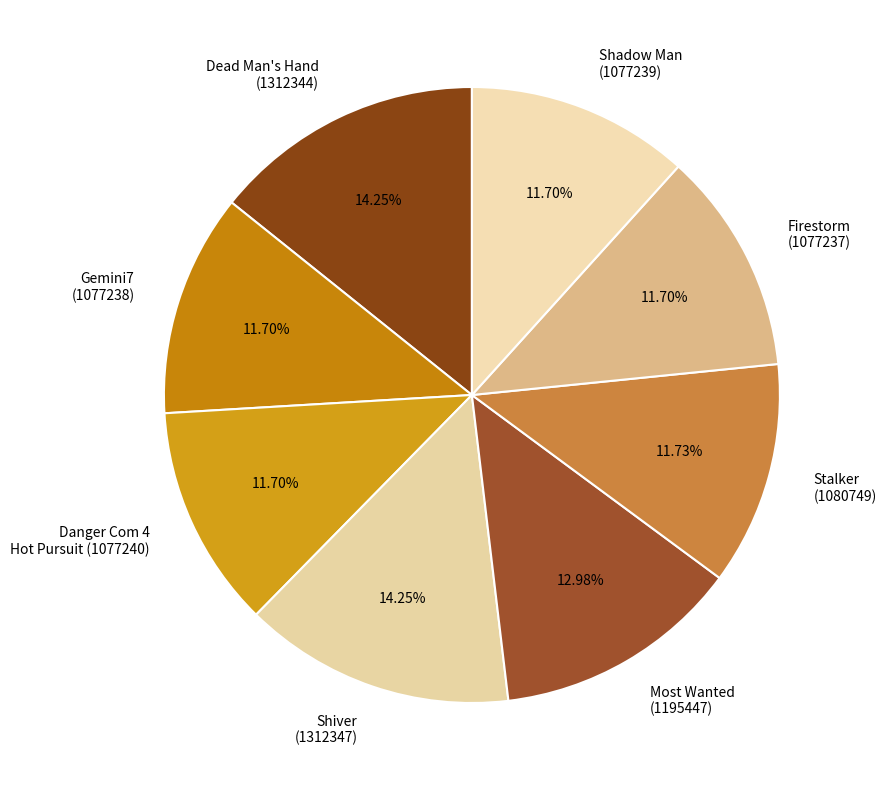

True or false: Dead Man's Hand (1312344) accounts for 6% of the total.

False